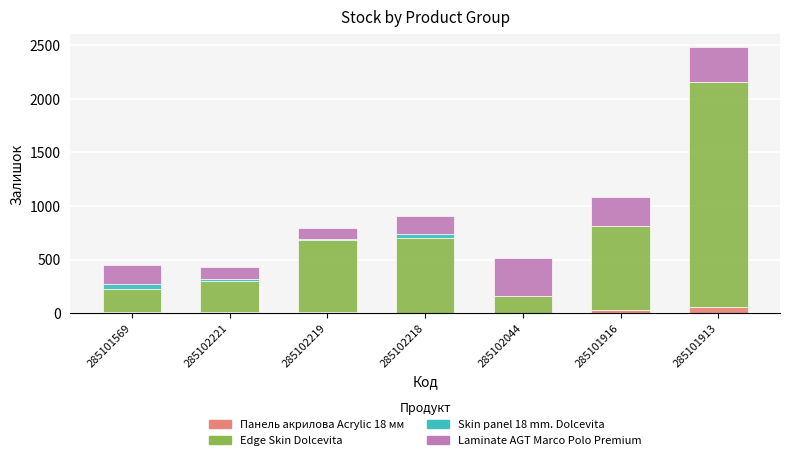

At which category is the sum across all series the highest?

285101913